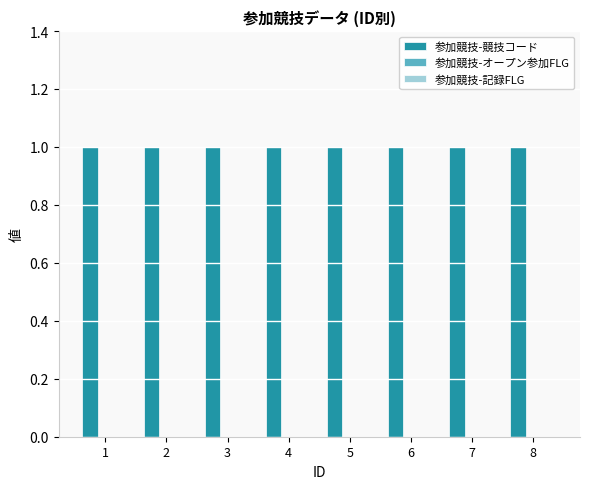

What is the value of the 参加競技-競技コード bar at the 7th from the left?

1